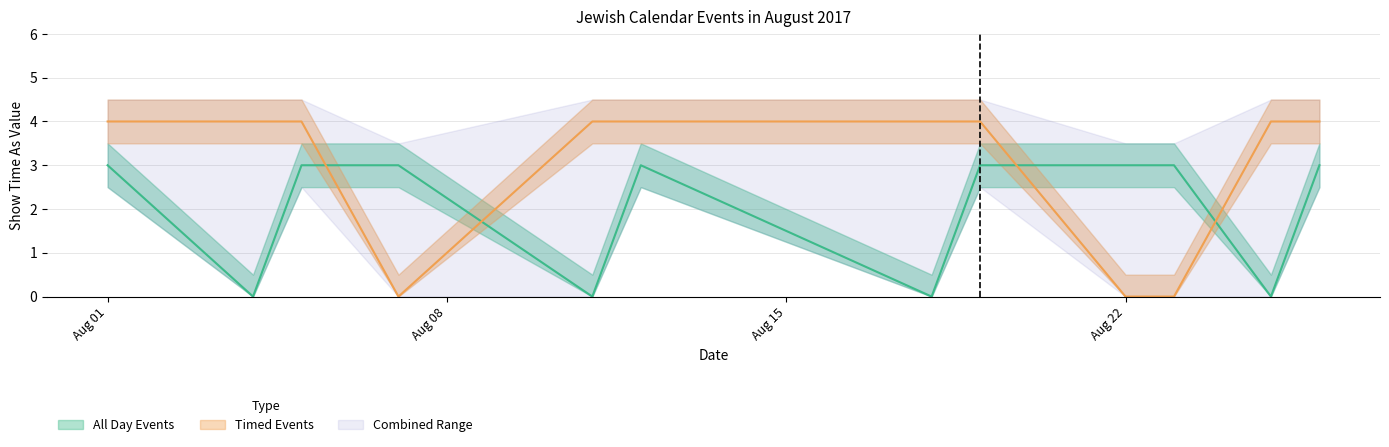

True or false: Timed Events and All Day Events cross at least once.

True